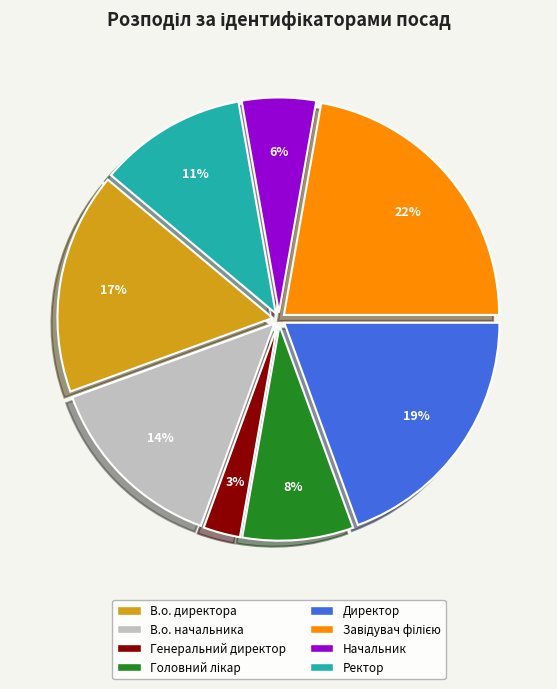

To the nearest percent, what is the combined percentage of Директор and В.о. начальника?

33%